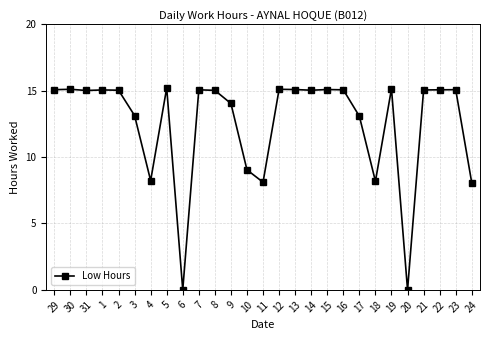

True or false: there are more than 0 points higher than both neighbors.

True